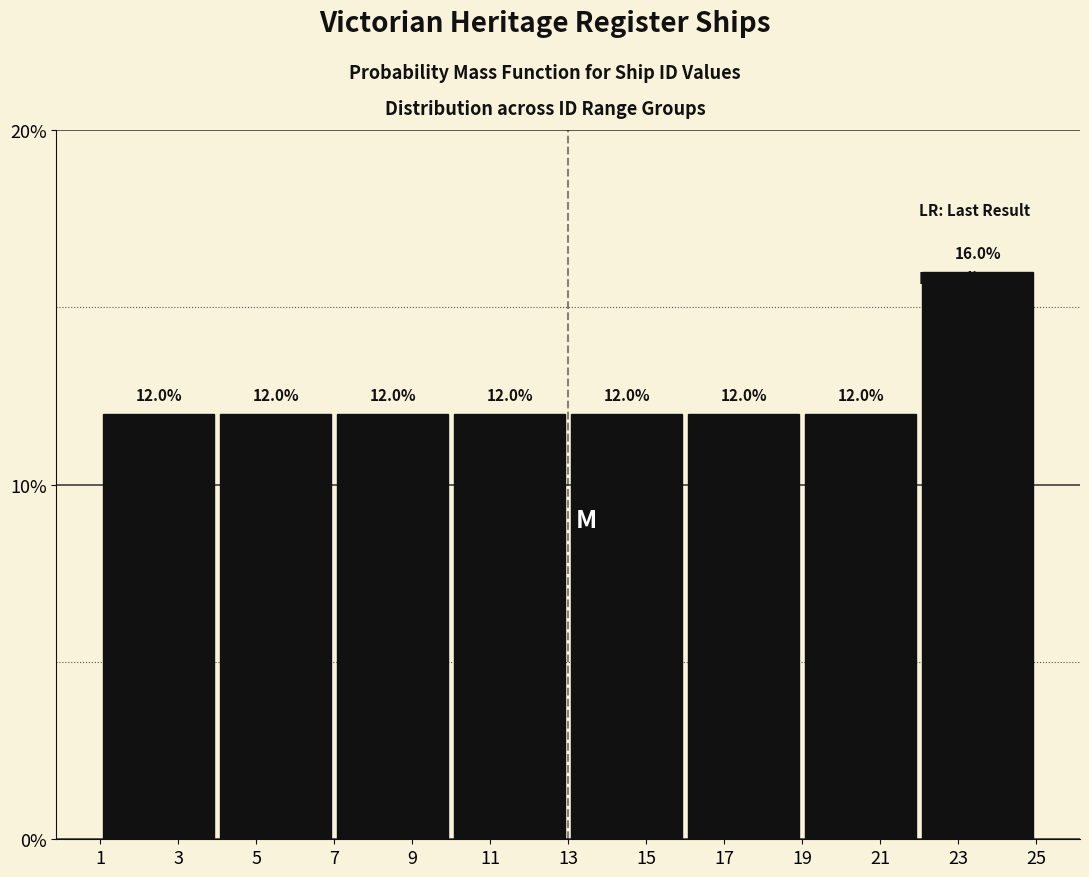

Reading left to right, extract all data points from this chart.

3=12	5=12	9=12	11=12	15=12	17=12	21=12	23=16